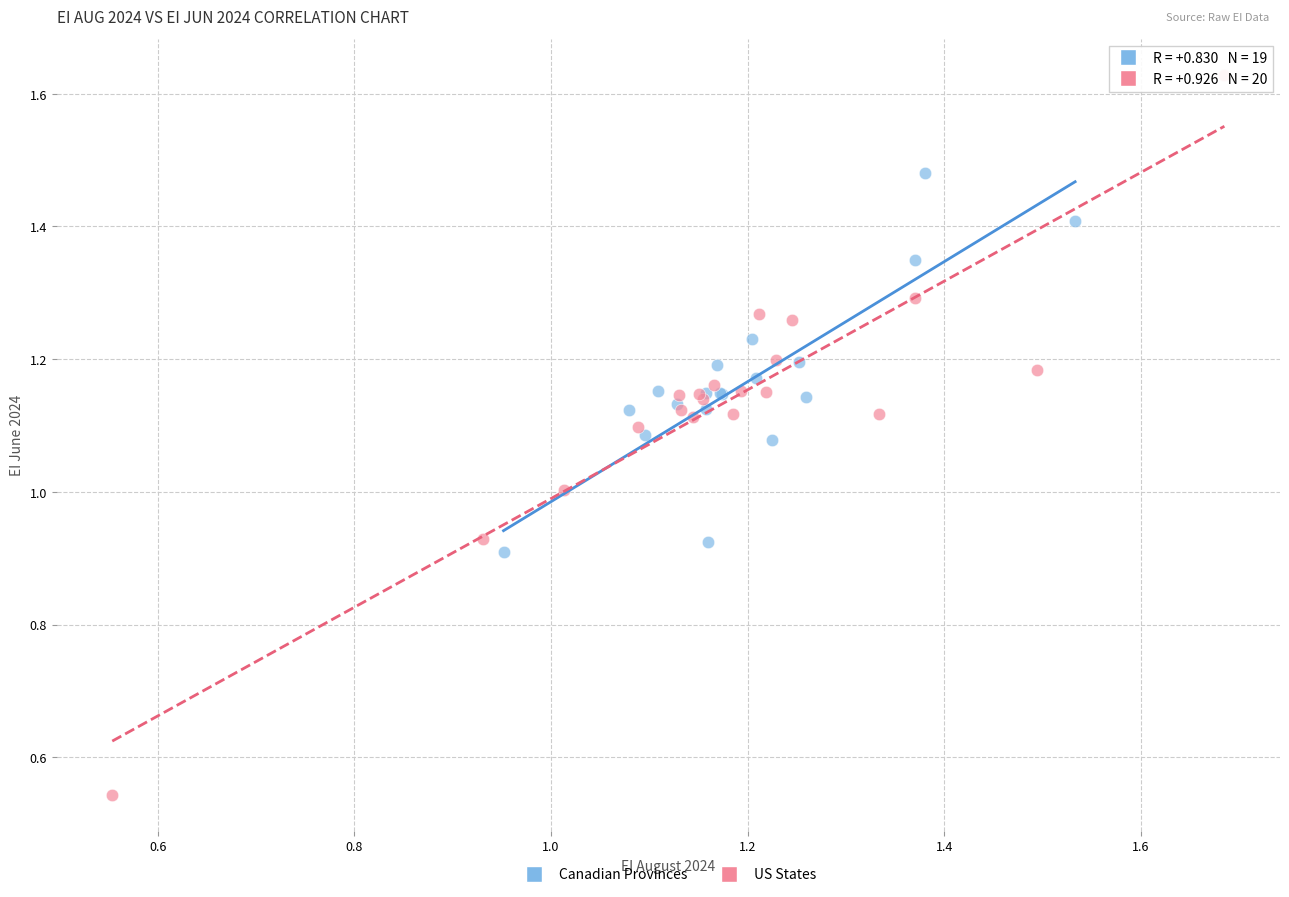

Which series has the largest Y range (max minus min)?

US States